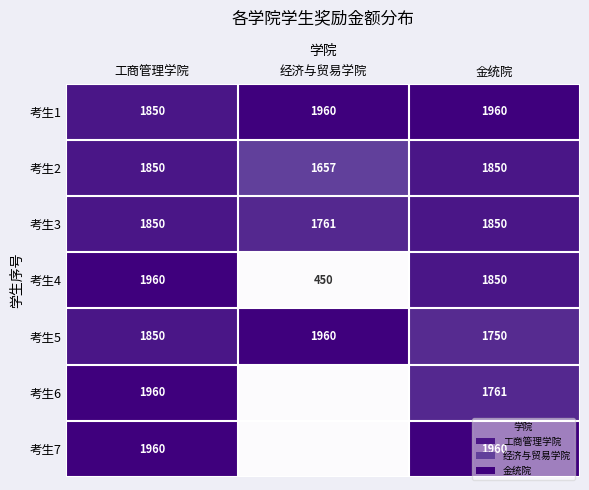

Which category has the highest value across all series?

经济与贸易学院